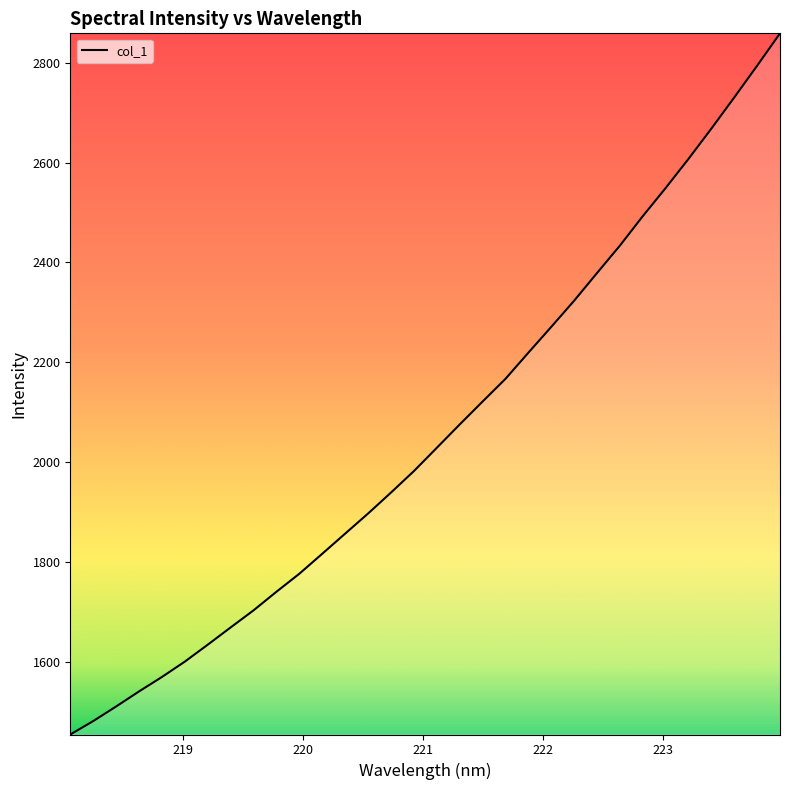

What is the minimum value shown in the chart?

1454.0